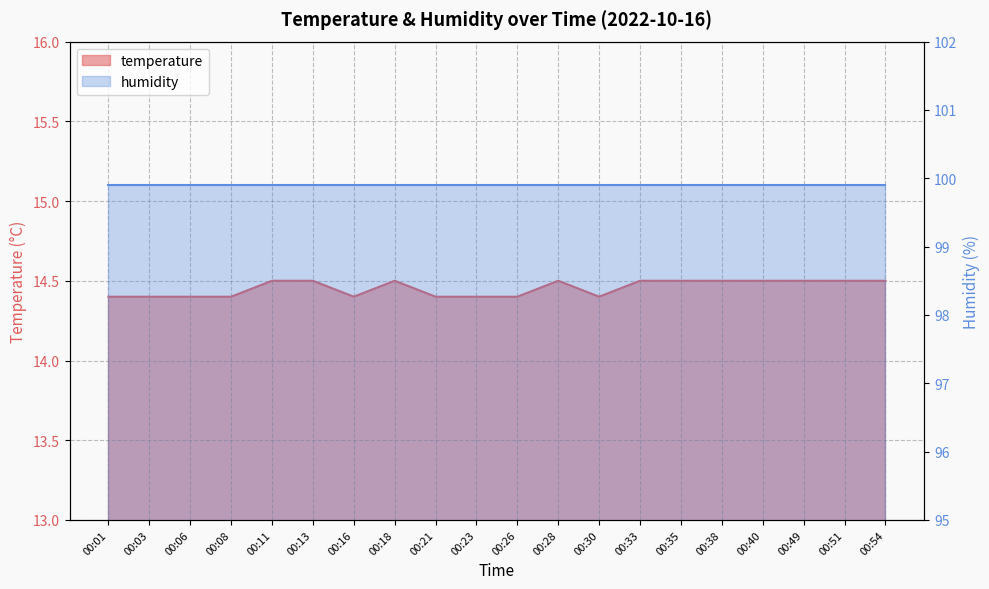

What is the change in value from 00:08 to 00:11?

+0.1